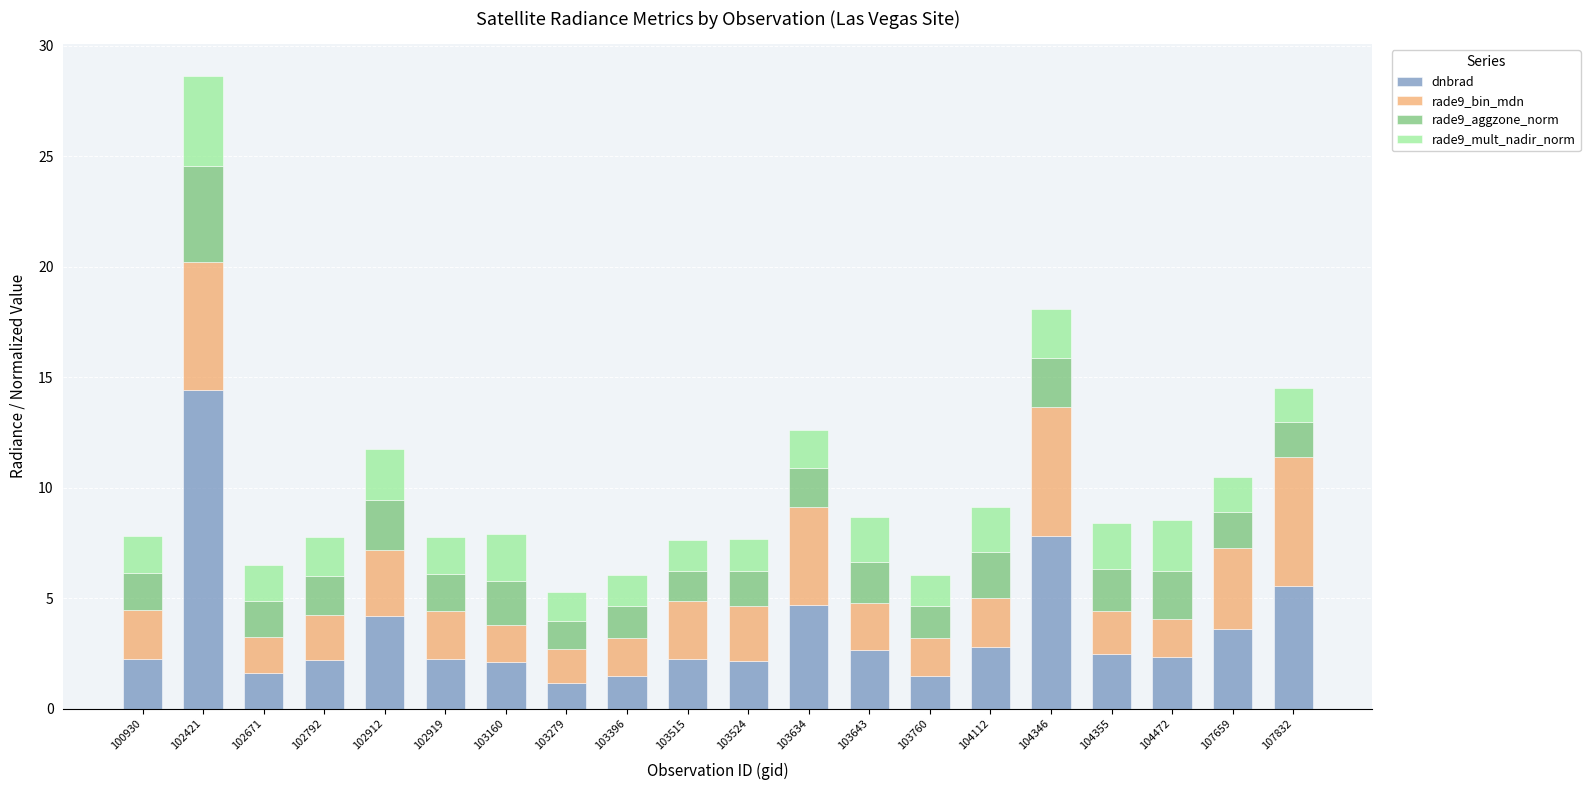

Is it true that dnbrad equals 4.7 at 103634?

True